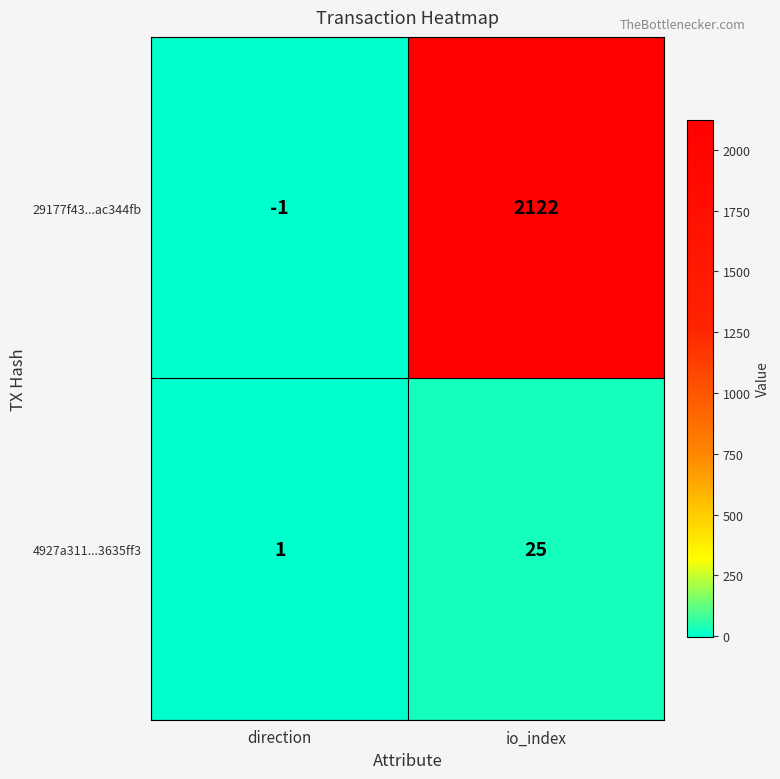

How many distinct data groups are displayed?

2